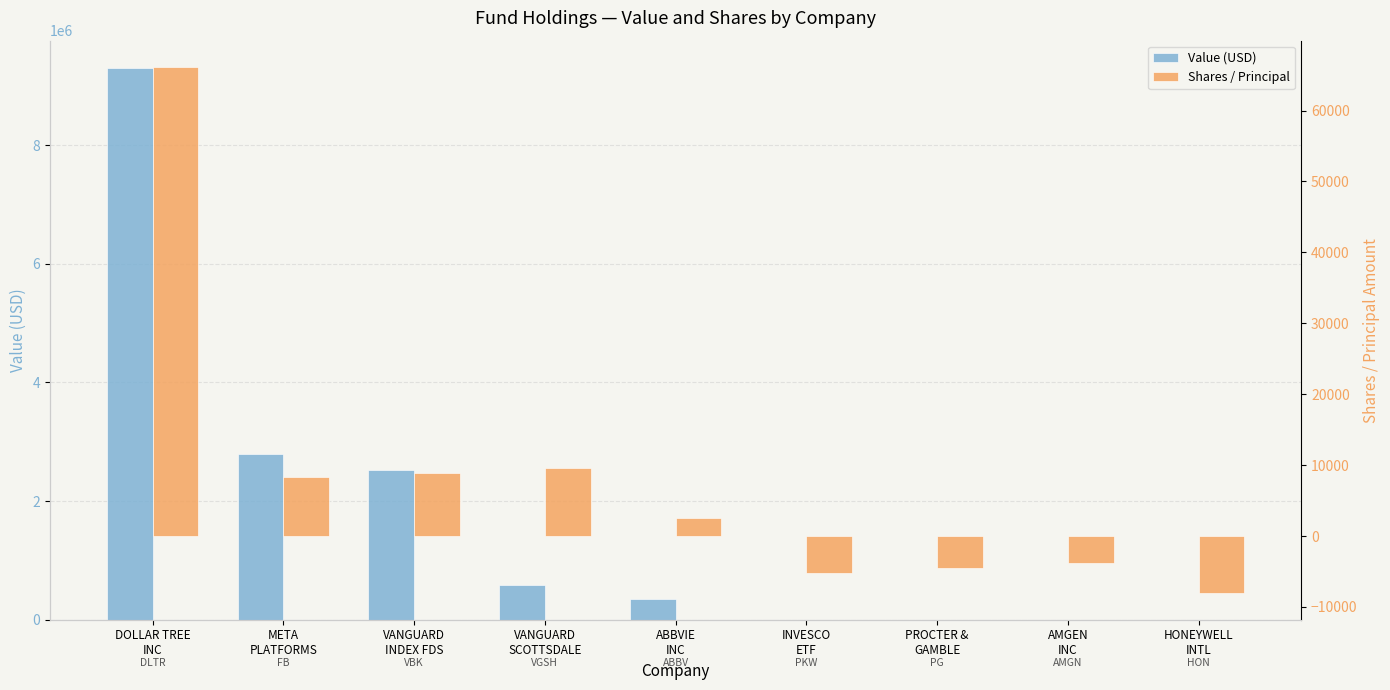

At how many categories does at least one series exceed 1956878?

3